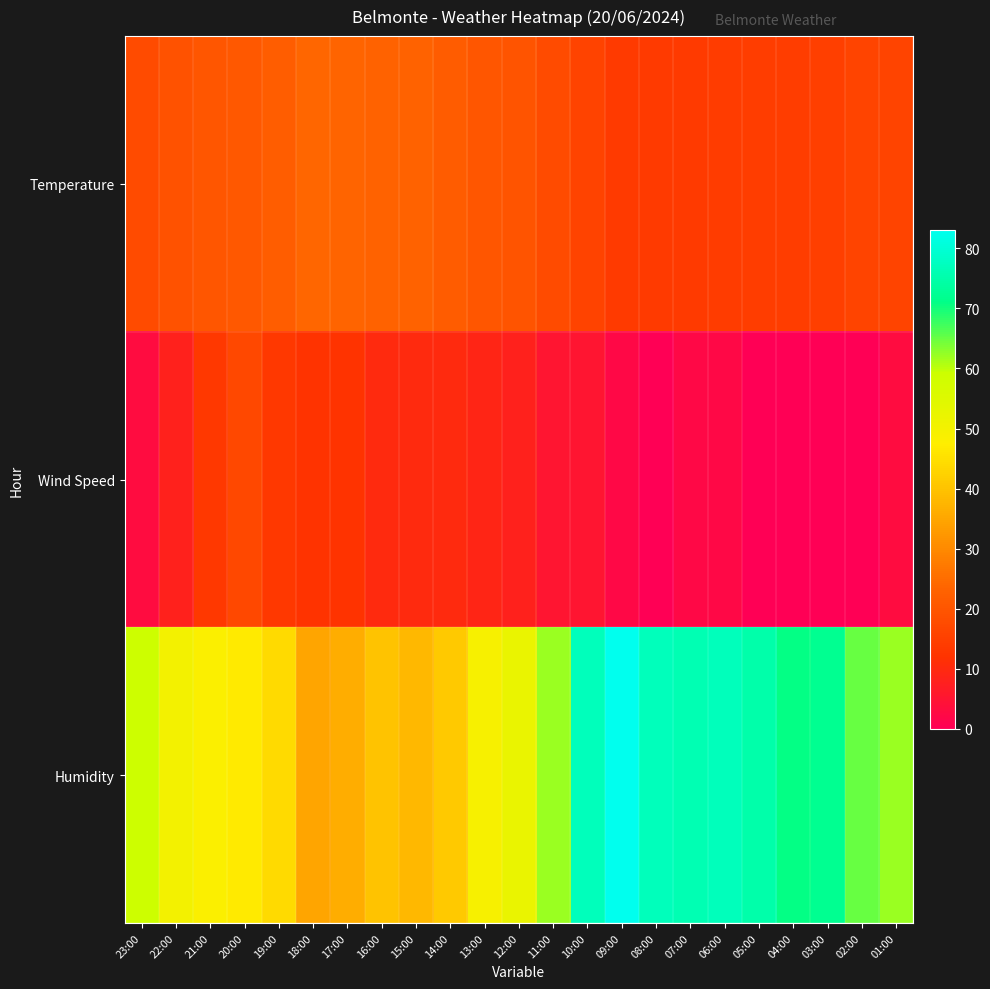

Which series has the largest total across all categories?

Humidity